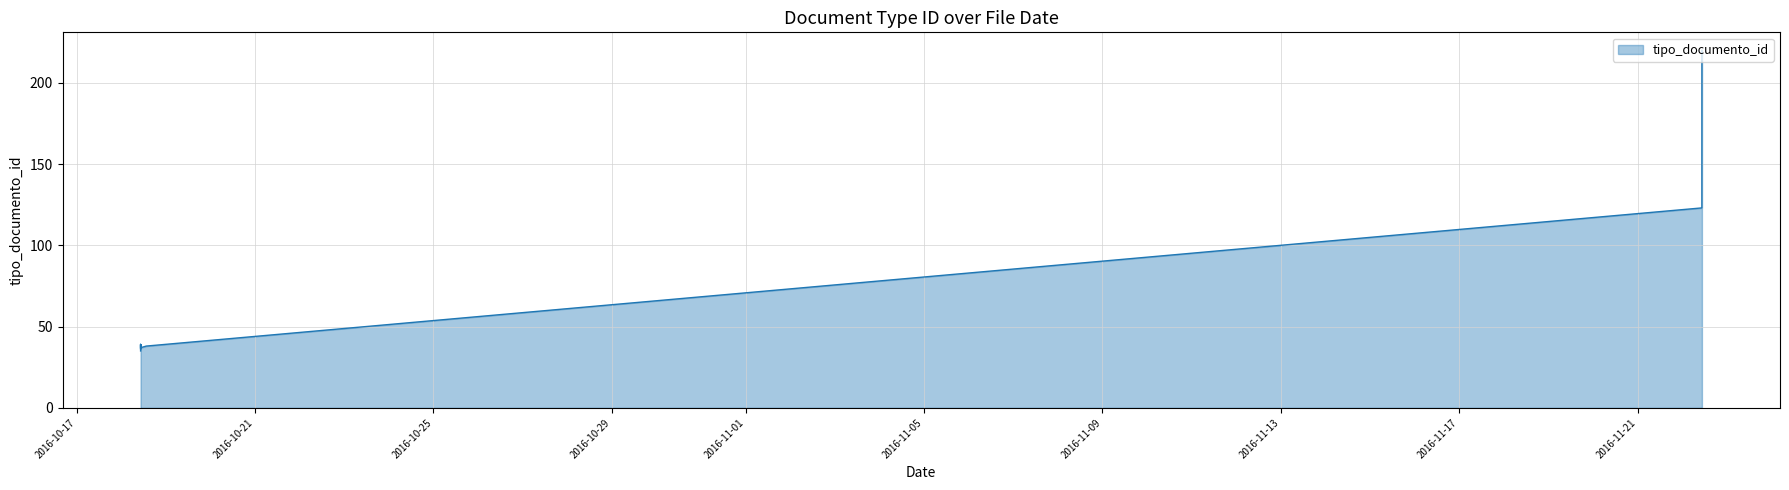

Is it true that the value at 2016-10-18 10:28:52 is 39?

True